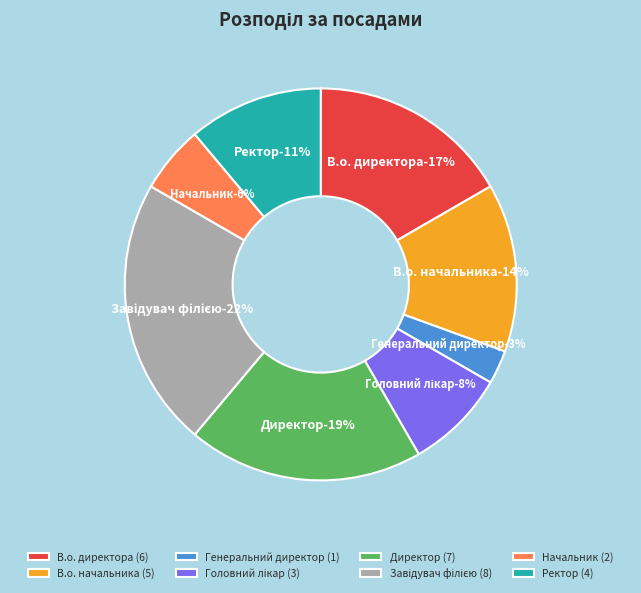

Is Головний лікар the majority of the pie?

No